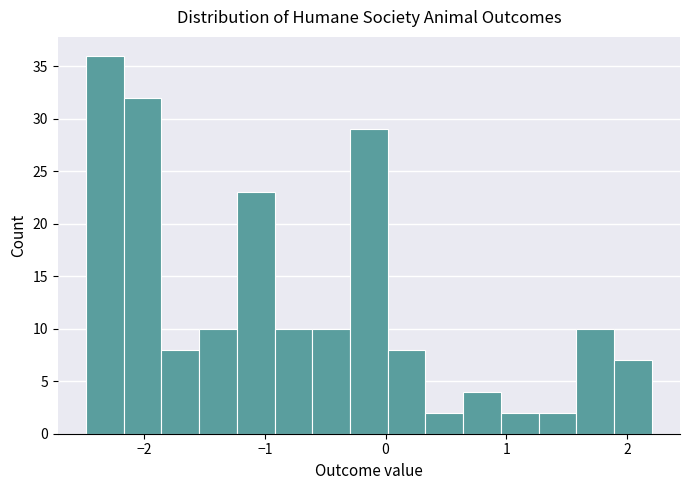

Read against the x-axis, roughly where is the centre of the tallest bar?

-2.3